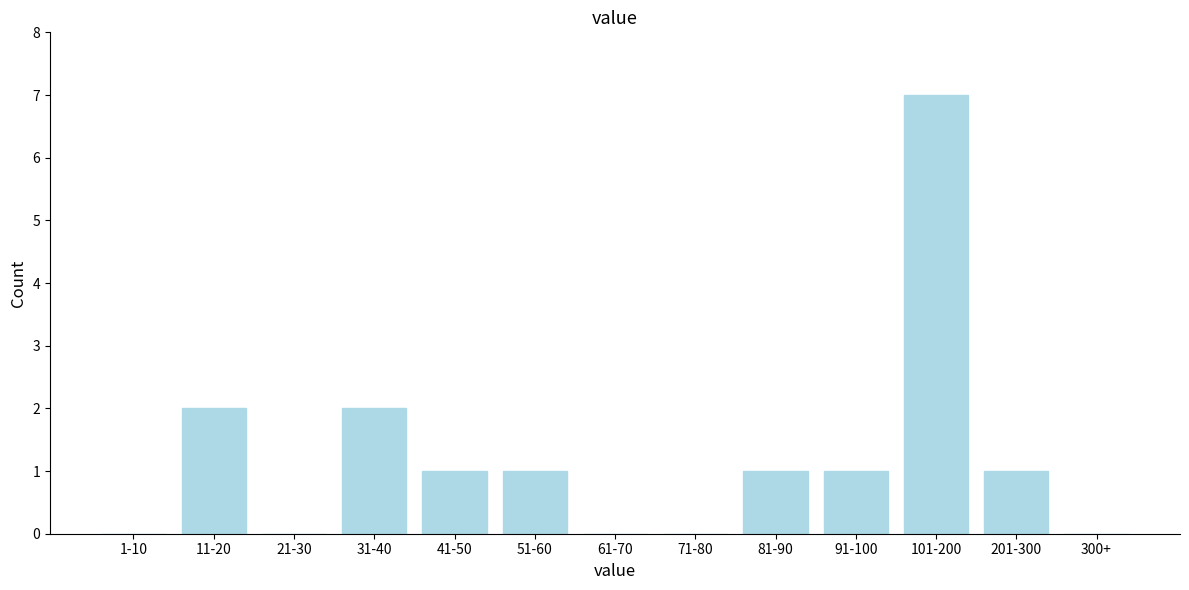

Reading left to right, what are all the values shown in this chart?

1-10=0	11-20=2	21-30=0	31-40=2	41-50=1	51-60=1	61-70=0	71-80=0	81-90=1	91-100=1	101-200=7	201-300=1	300+=0